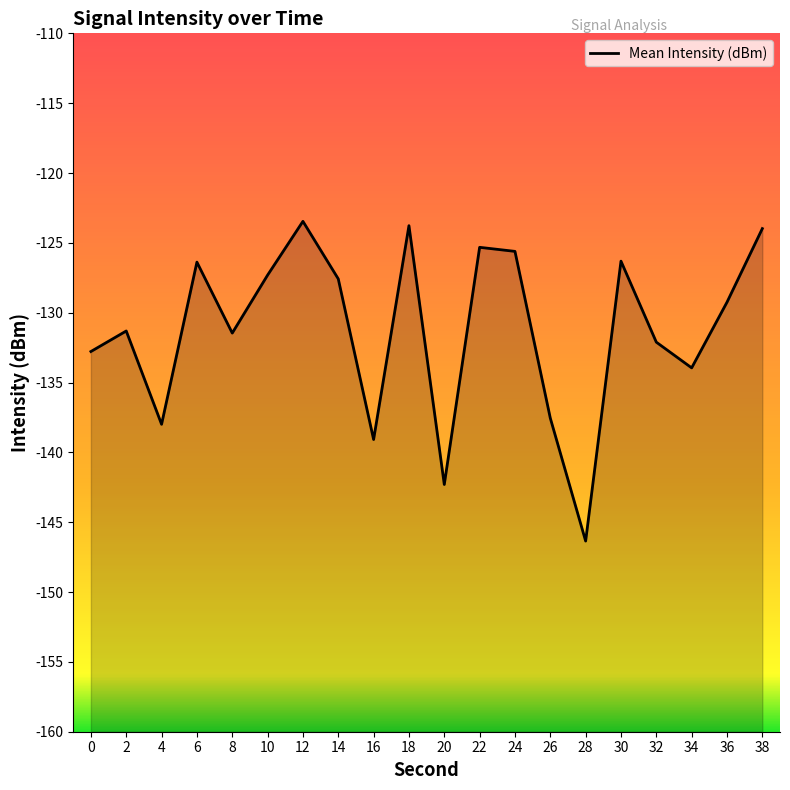

Is it true that the value at 16 is -139.1?

True